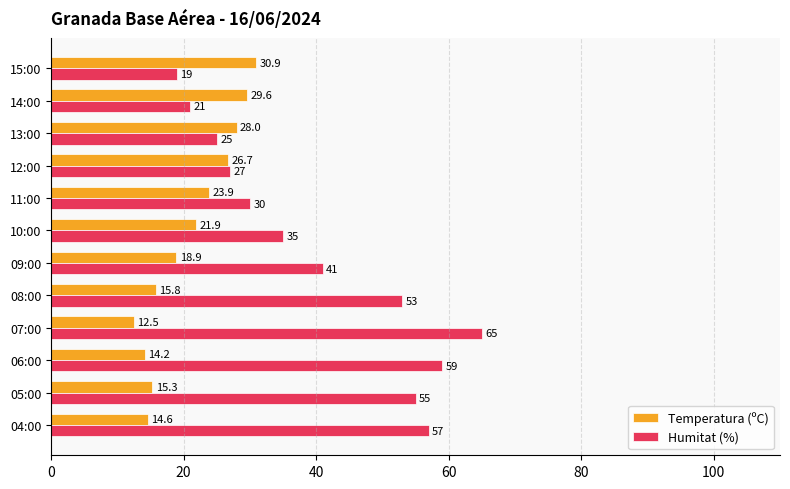

True or false: Temperatura (ºC) has a value of 9.7 at 12:00.

False